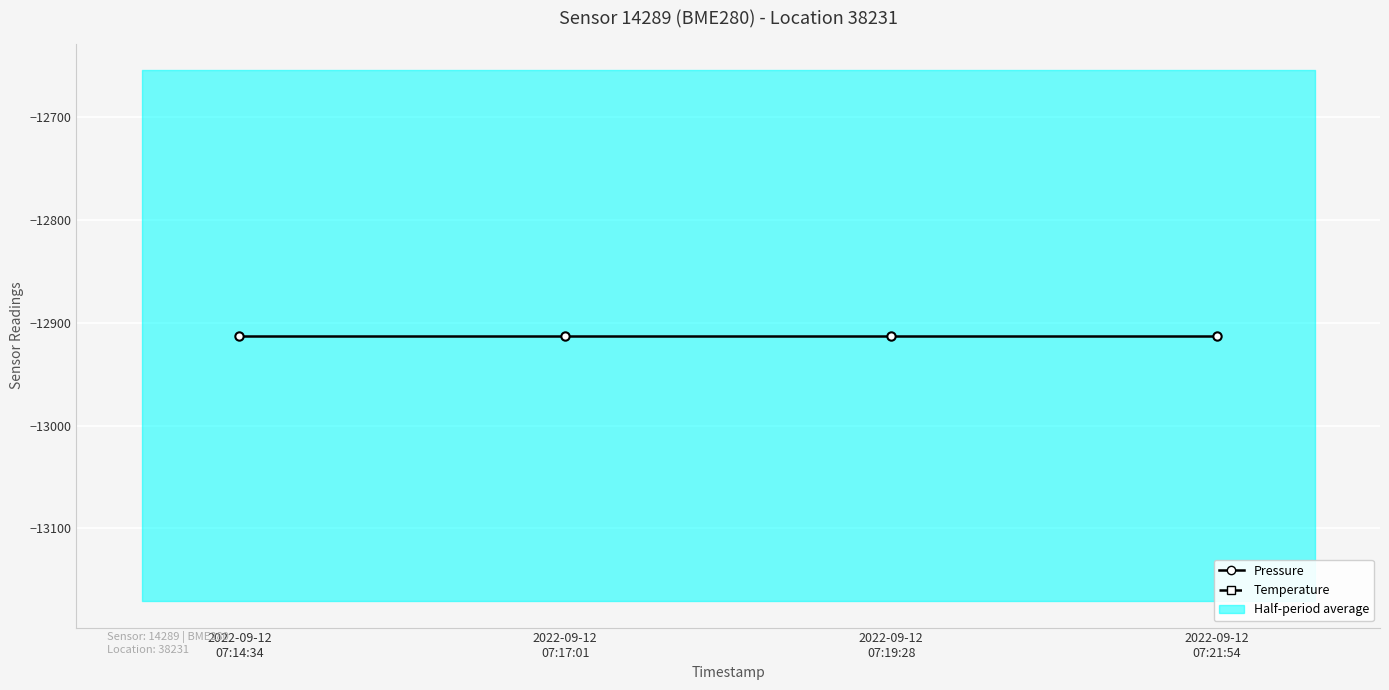

Reading left to right, transcribe all the data shown in this chart.

Pressure: -12912.4	-12912.4	-12912.4	-12912.4
Temperature: -146.4	-146.4	-146.4	-146.4